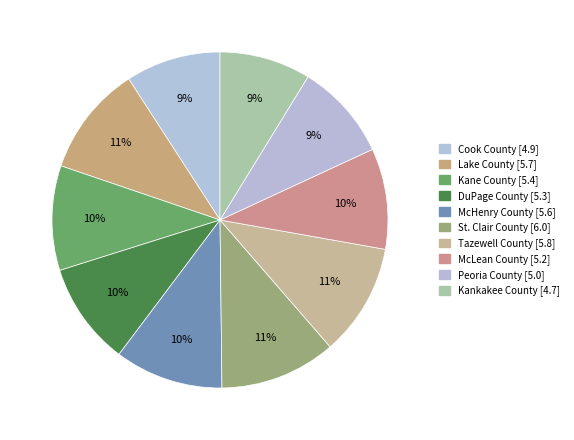

Approximately how many times larger is the value at Lake County compared to Tazewell County?

1.0